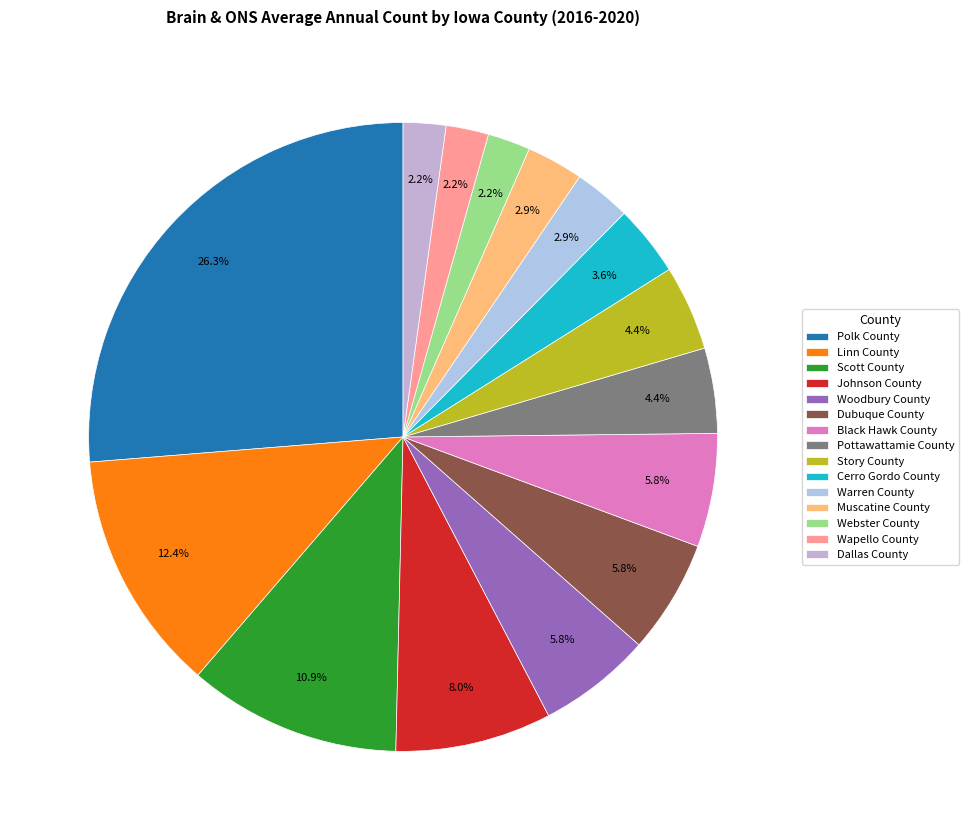

How many slices are in this pie chart?

15